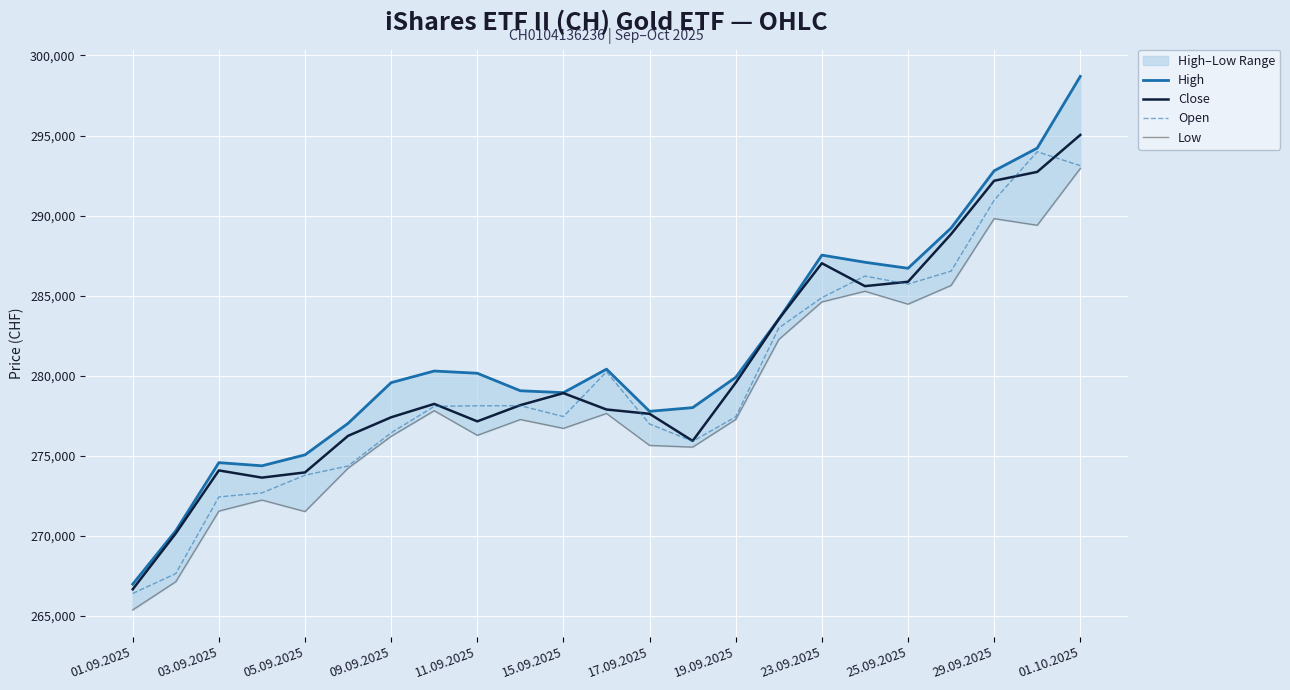

The value of Open at 01.09.2025 is 266410. True or false?

True